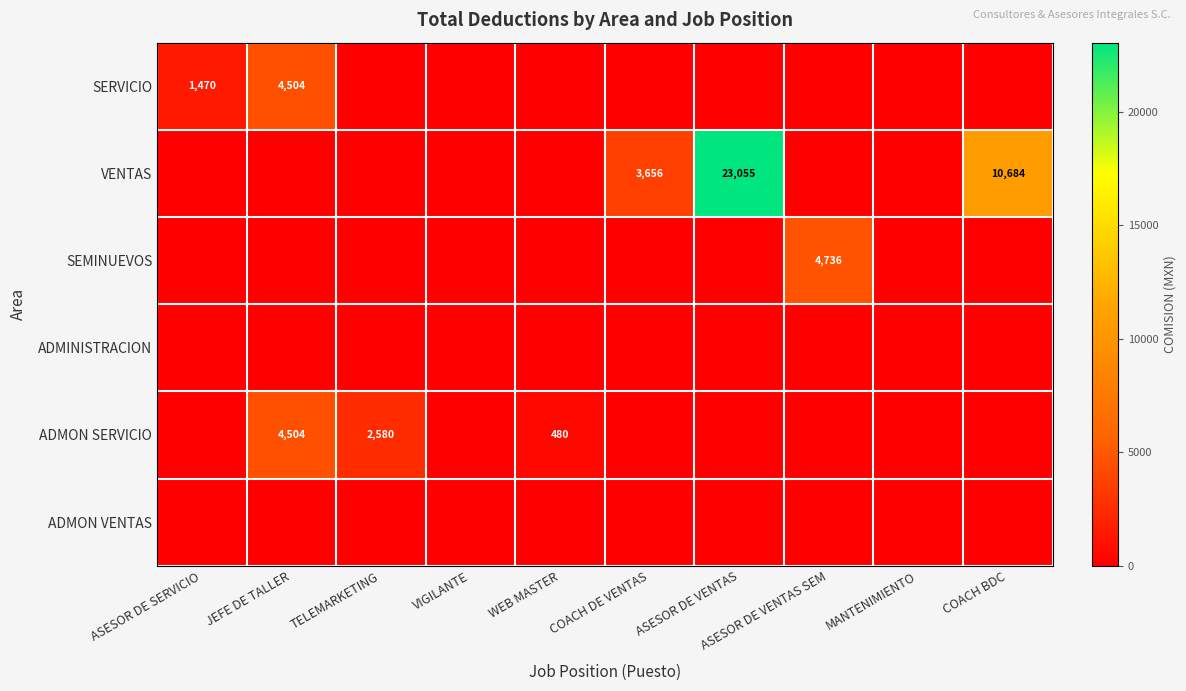

True or false: VENTAS has a value of 23055 at ASESOR DE VENTAS.

True